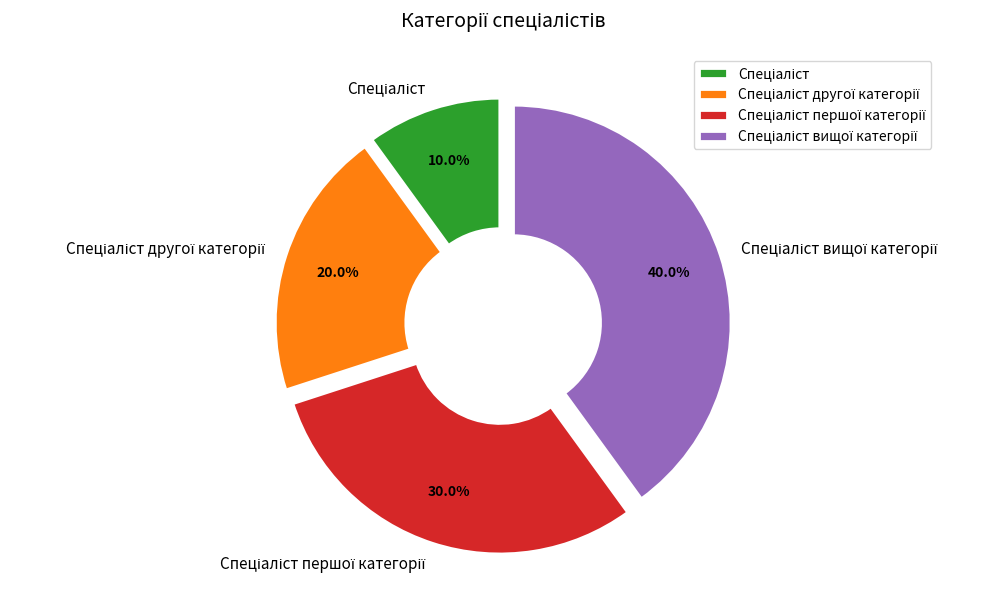

What is the change in value from Спеціаліст to Спеціаліст другої категорії?

+1